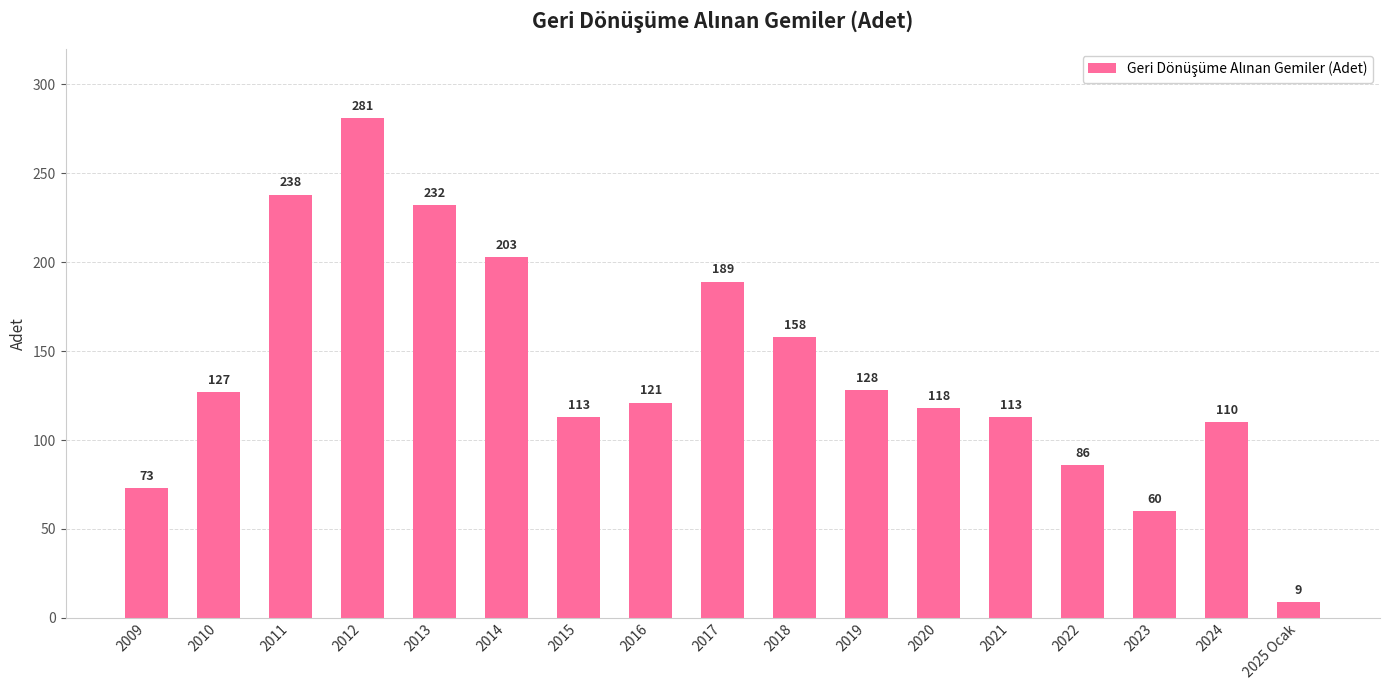

At which category does the chart reach its minimum across all series?

2025 Ocak